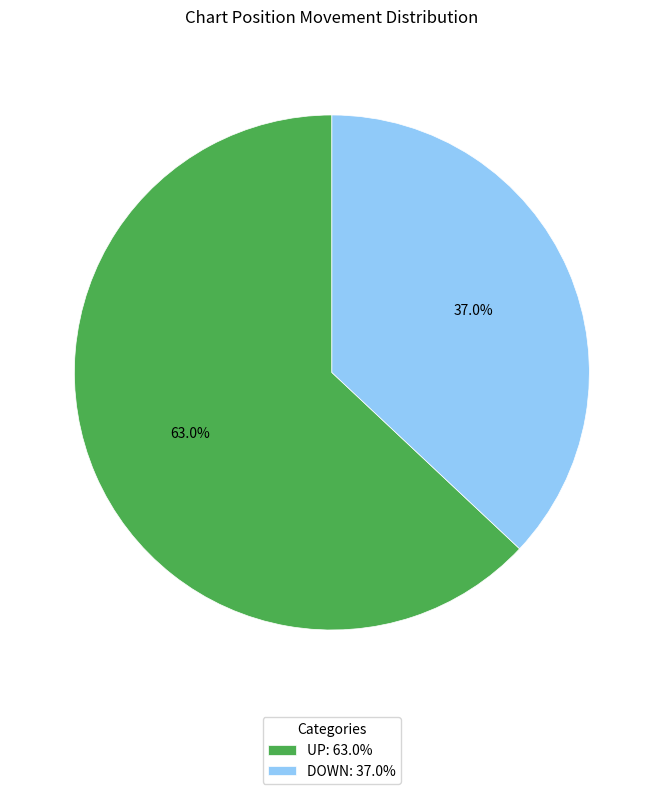

Rank the categories by value from lowest to highest.

DOWN: 37.0%, UP: 63.0%